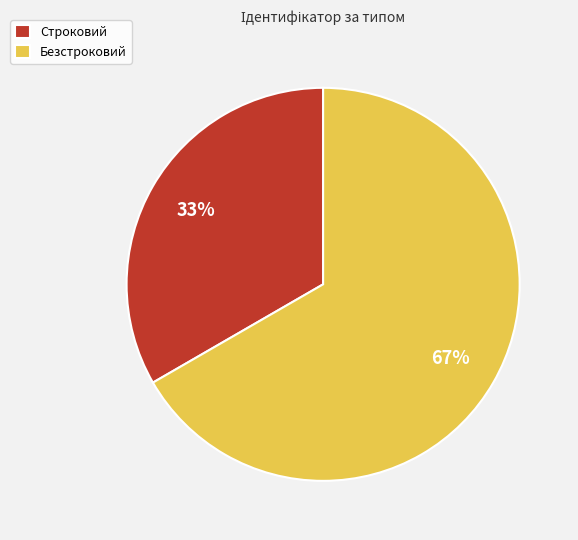

To the nearest percent, what percentage of the pie is Безстроковий?

67%